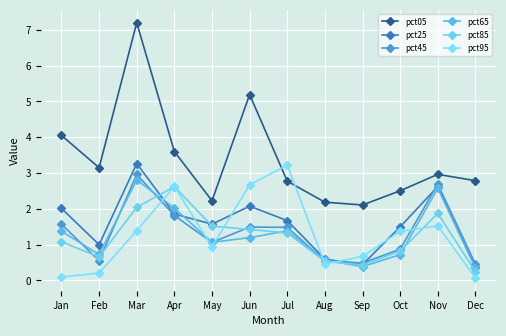

How many series are shown in this chart?

6